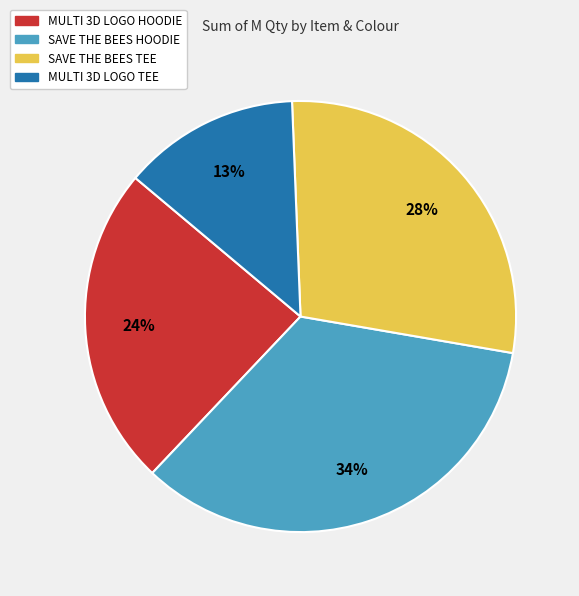

Approximately how many times larger is the value at MULTI 3D LOGO TEE compared to SAVE THE BEES HOODIE?

0.4